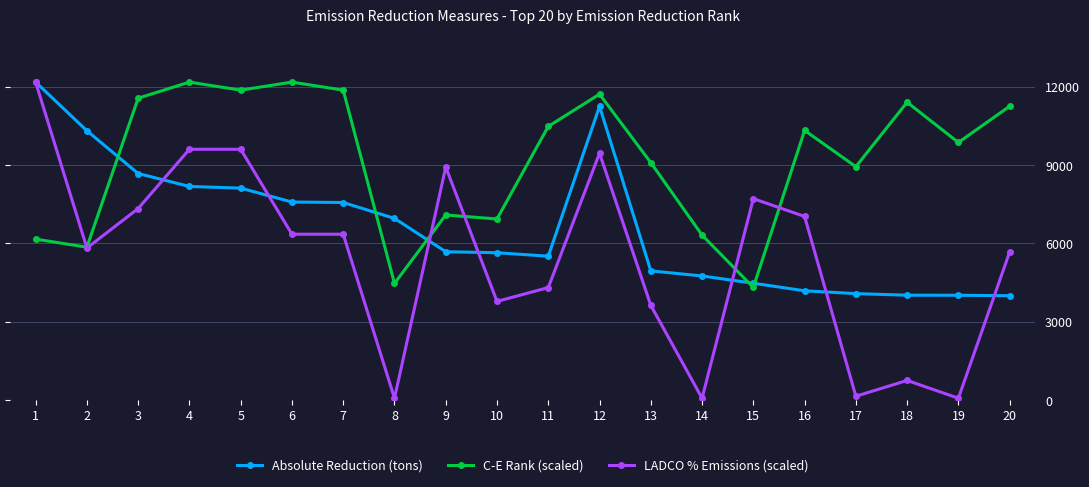

Between 10 and 14, which series saw the biggest shift?

LADCO % Emissions (scaled)